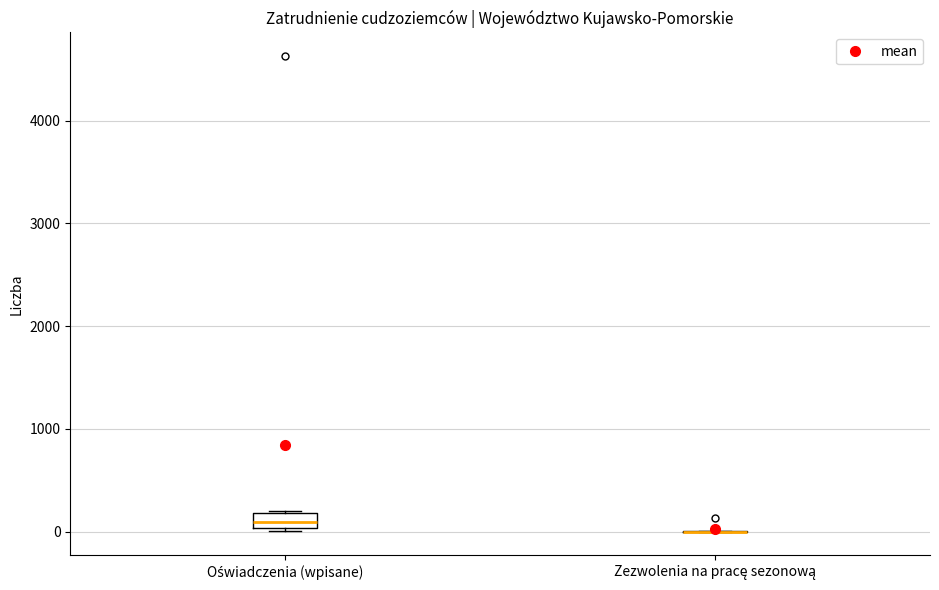

Which box is the tallest, from its lower edge to its upper edge?

Oświadczenia (wpisane)